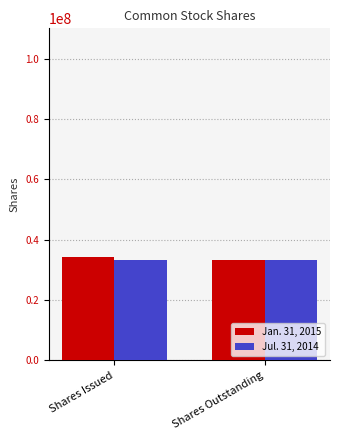

What is the total value across all series at Shares Issued?

67388000